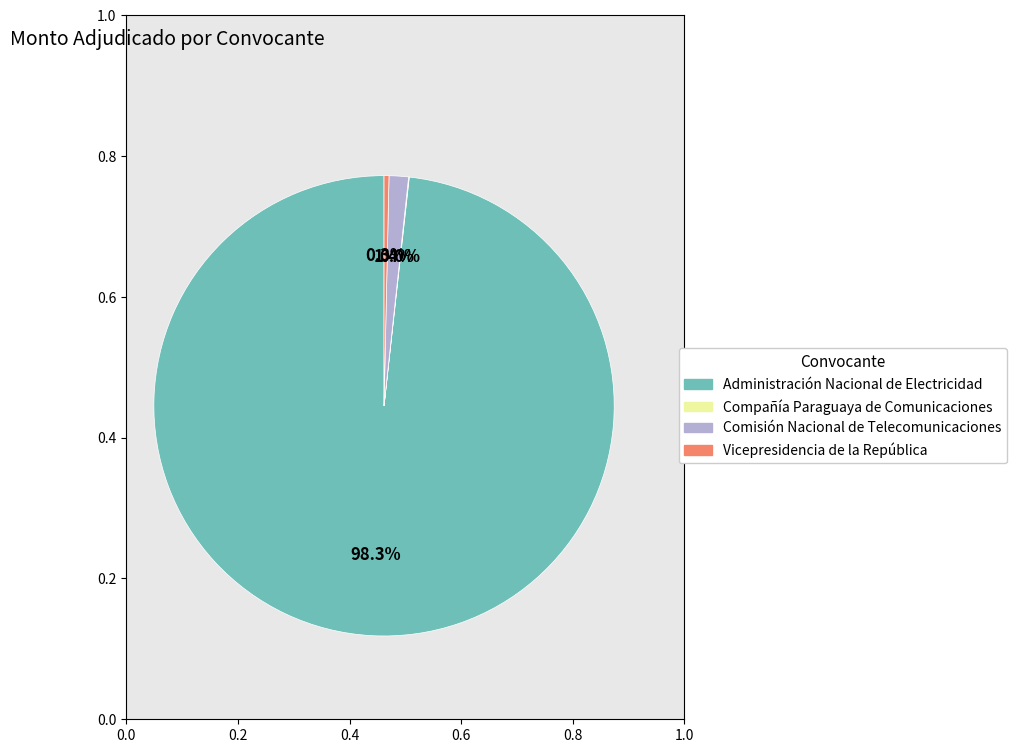

Is there any slice that represents more than half of the pie?

Yes